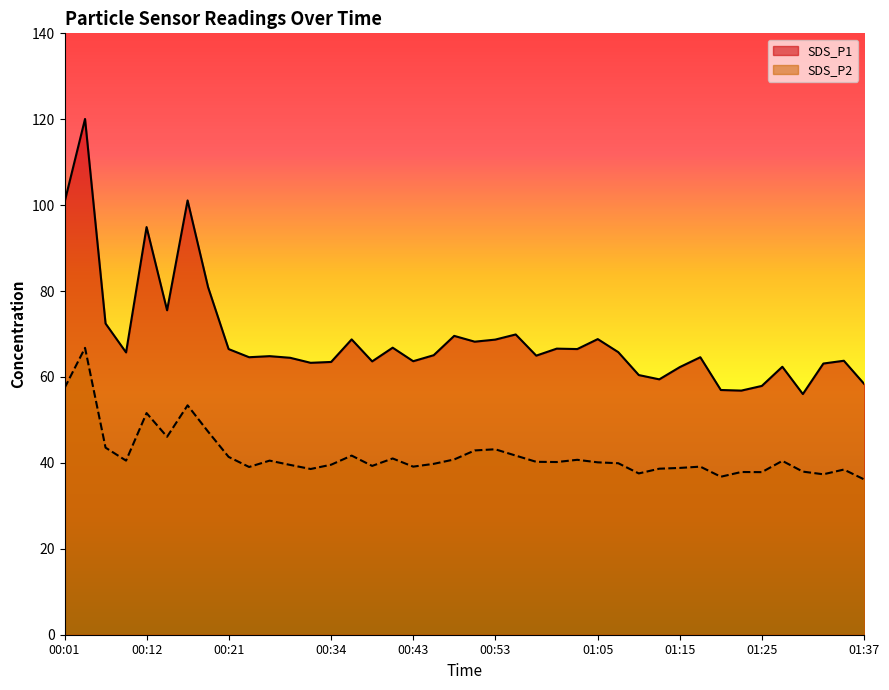

How many interior local peaks does the SDS_P1 series have?

13